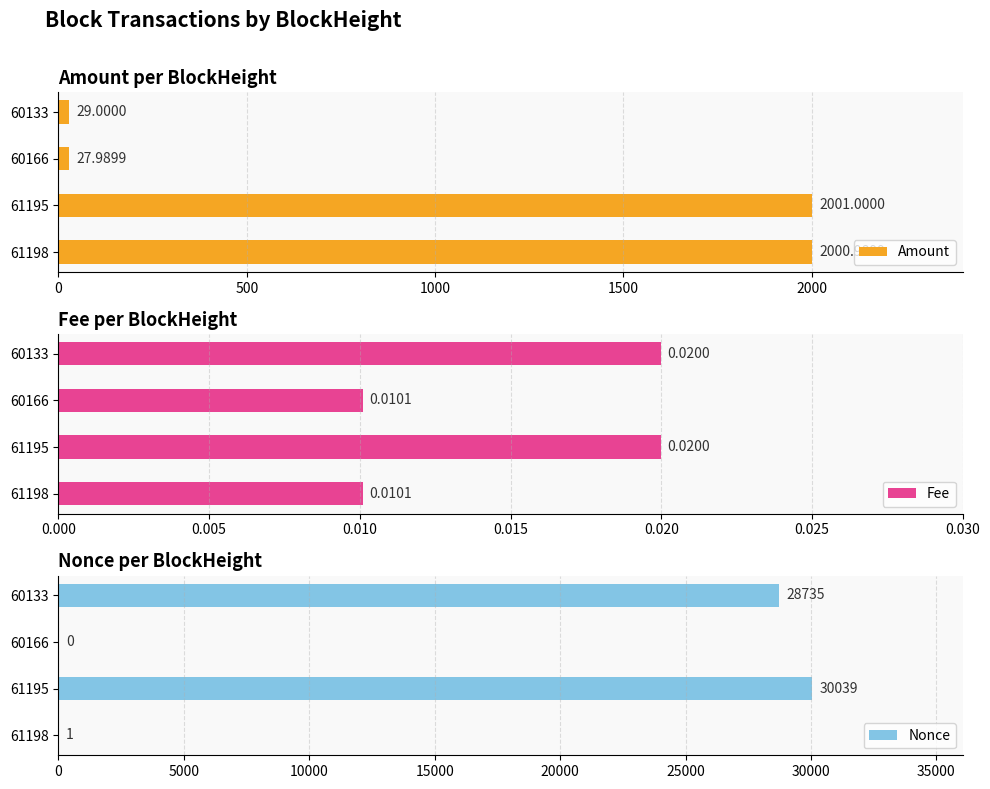

How many bars are there in each group?

3